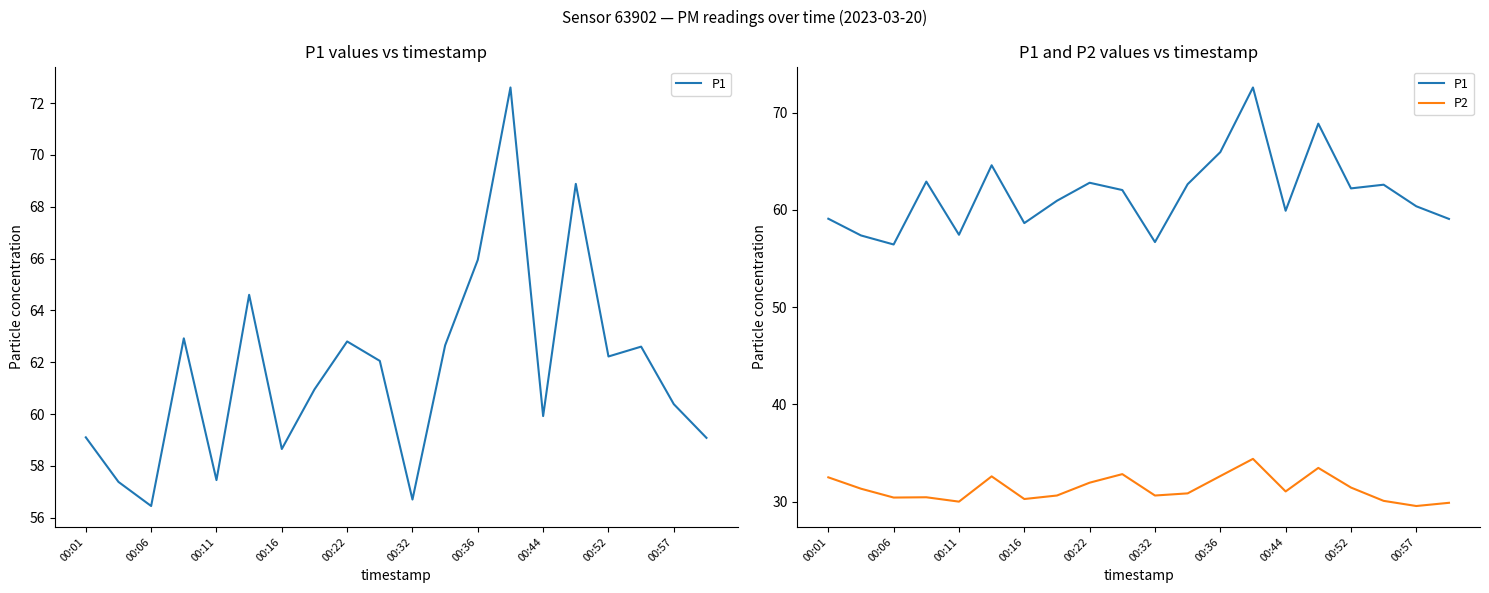

What is the value of the P1 point at the 13th from the left?

66.0